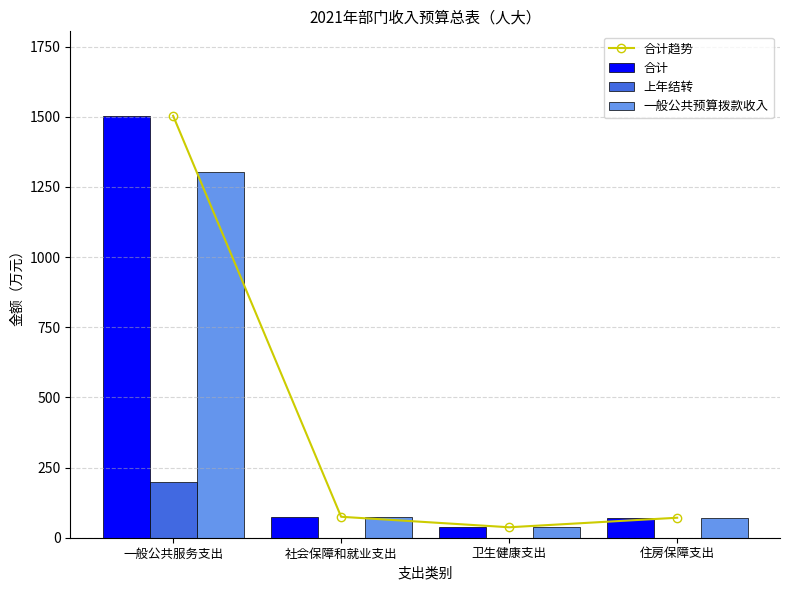

At which label does 合计趋势 reach its minimum?

卫生健康支出